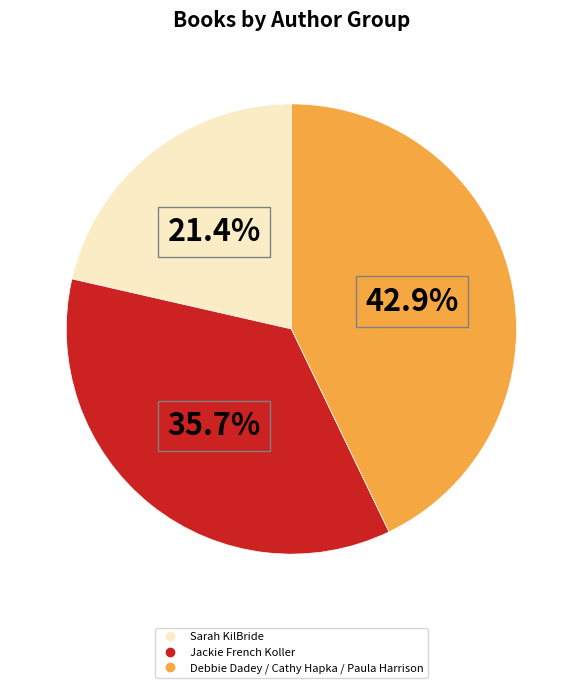

Between Debbie Dadey / Cathy Hapka / Paula Harrison and Sarah KilBride, which is larger?

Debbie Dadey / Cathy Hapka / Paula Harrison